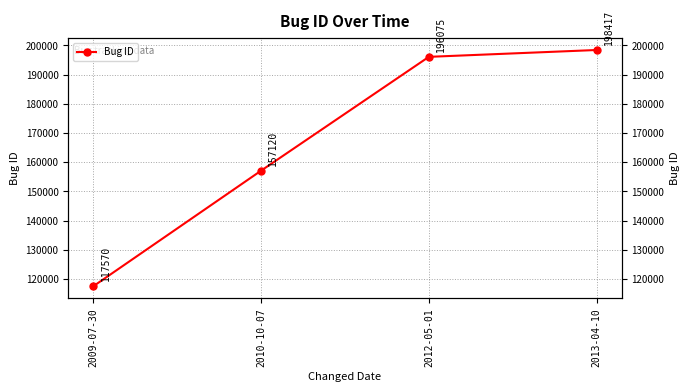

What is the difference between the second highest and minimum values?

78505